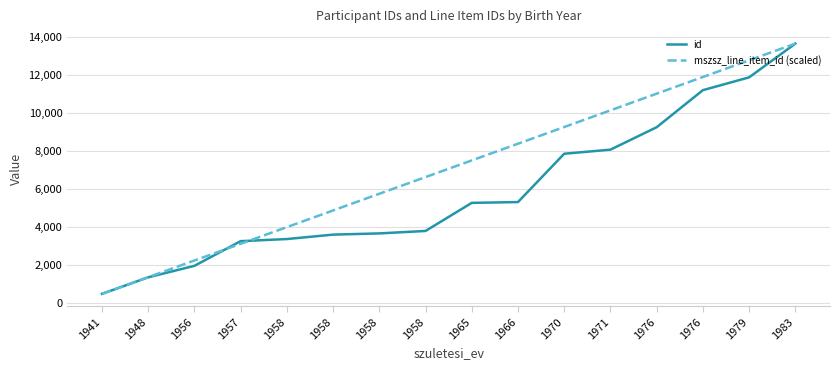

At which category is the sum across all series the highest?

1983